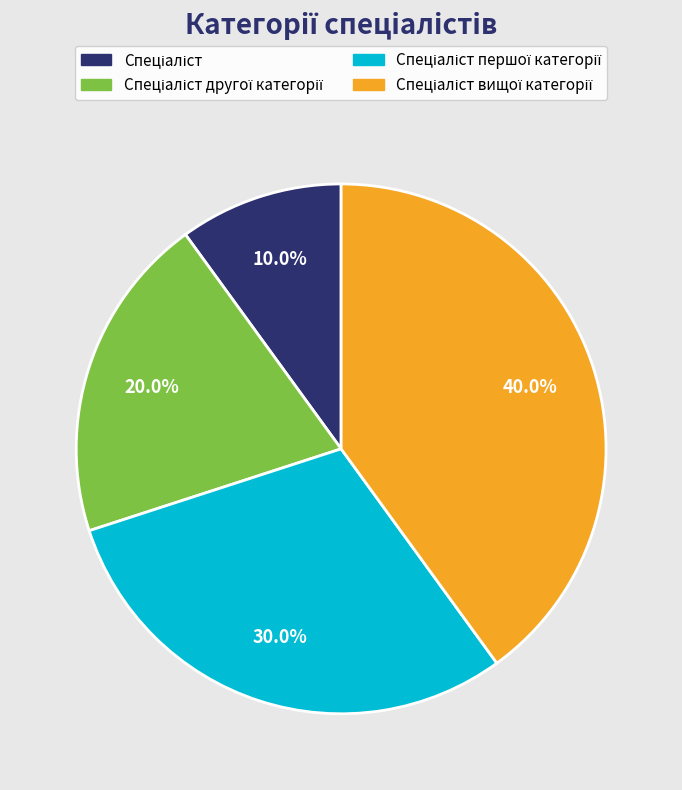

Does any single category account for the majority?

No